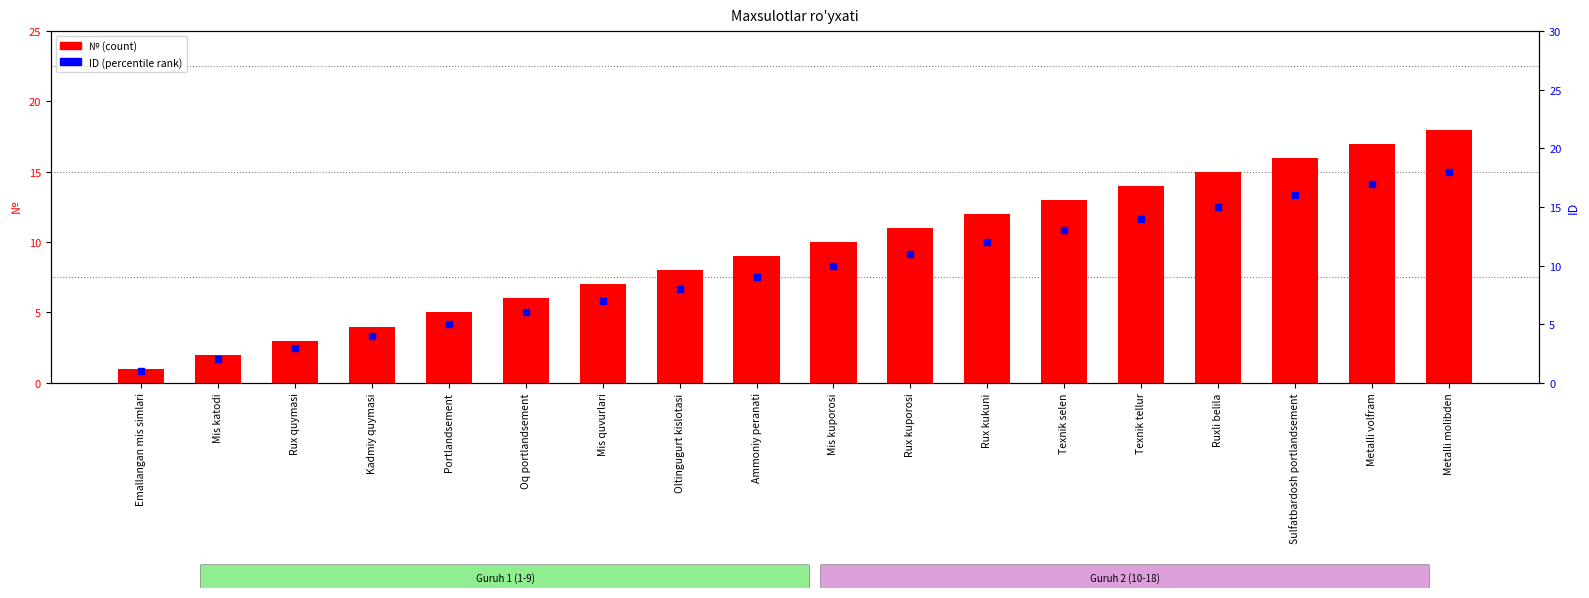

Which series contains the lowest Y value?

№